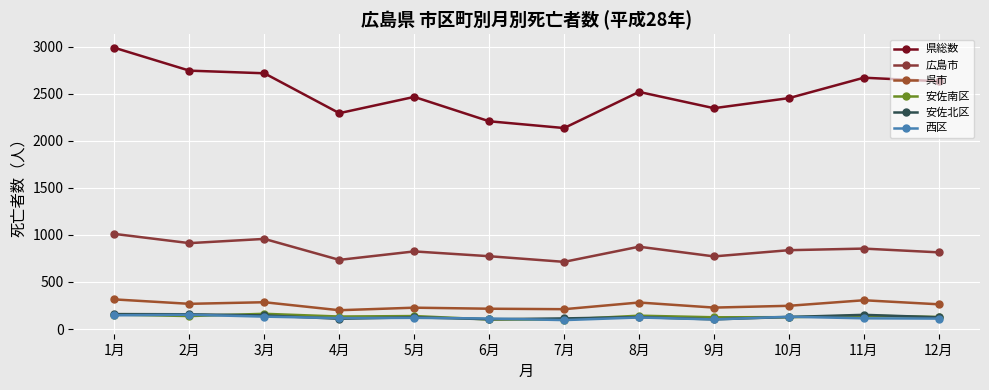

True or false: 呉市 and 安佐南区 intersect in this chart.

False